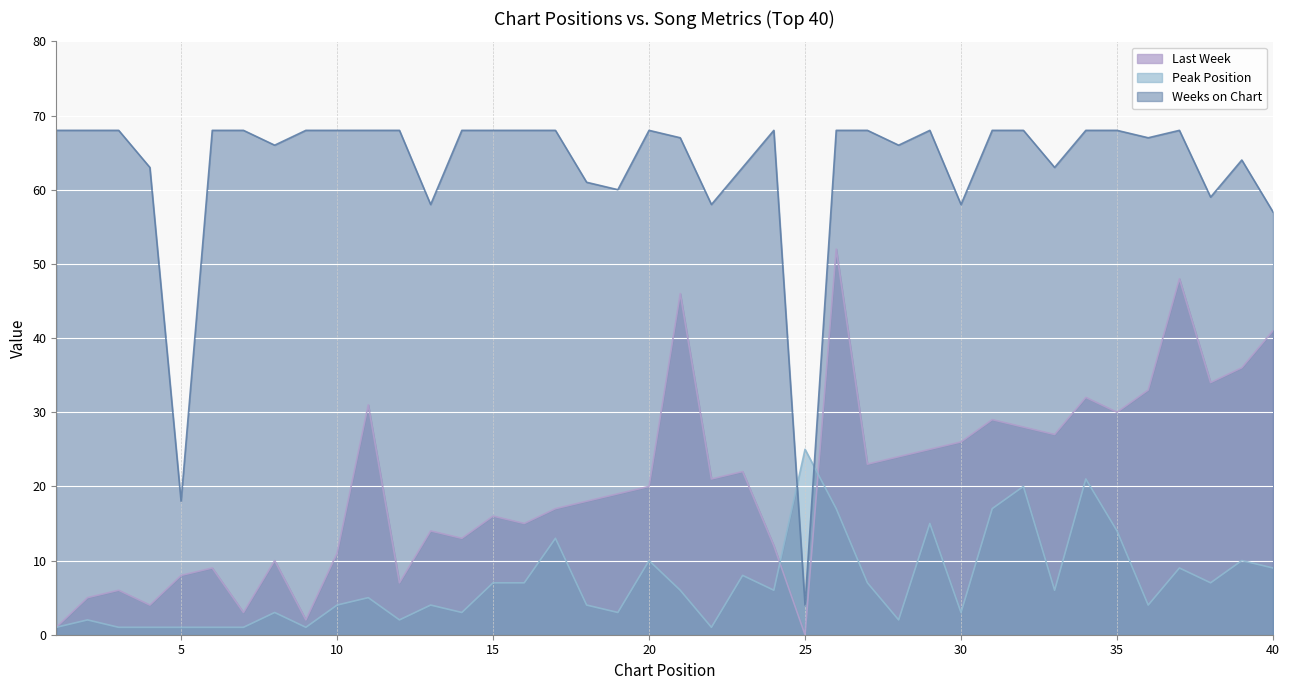

How many interior local valleys does the Last Week series have?

12